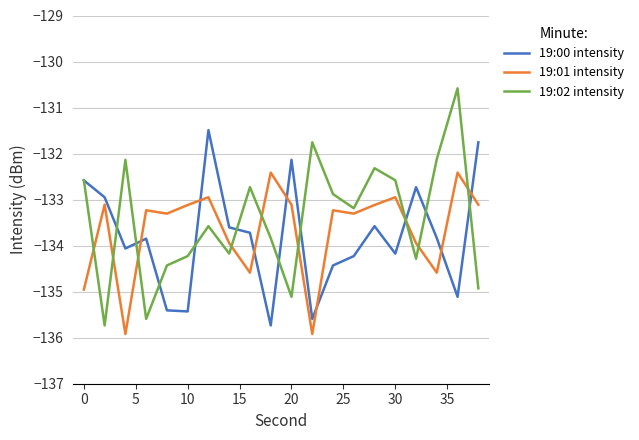

Reading left to right, transcribe all the data shown in this chart.

19:00 intensity: -132.6	-133.0	-134.1	-133.8	-135.4	-135.4	-131.5	-133.6	-133.7	-135.7	-132.1	-135.6	-134.4	-134.2	-133.6	-134.2	-132.7	-133.8	-135.1	-131.8
19:01 intensity: -135.0	-133.1	-135.9	-133.2	-133.3	-133.1	-132.9	-133.9	-134.6	-132.4	-133.1	-135.9	-133.2	-133.3	-133.1	-132.9	-133.9	-134.6	-132.4	-133.1
19:02 intensity: -132.6	-135.7	-132.1	-135.6	-134.4	-134.2	-133.6	-134.2	-132.7	-133.8	-135.1	-131.8	-132.9	-133.2	-132.3	-132.6	-134.3	-132.1	-130.6	-134.9